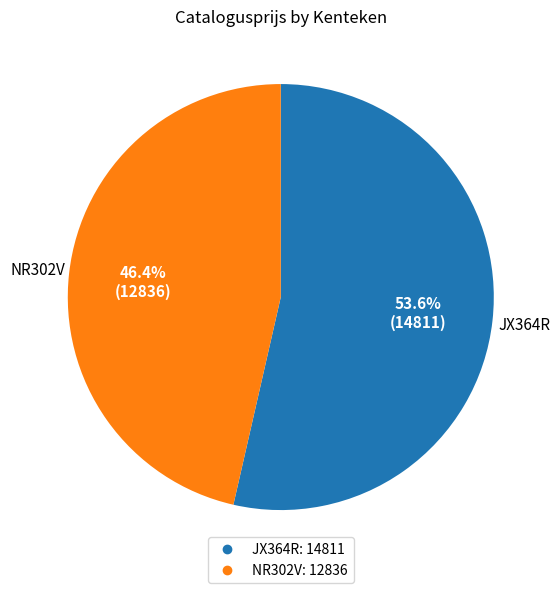

To the nearest percent, what is the difference between the largest and smallest slice percentages?

7%